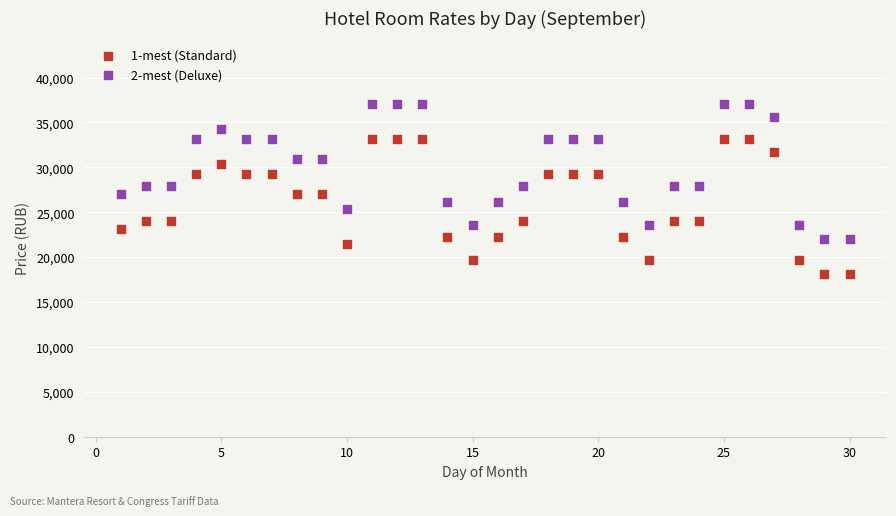

What are all the series names shown in the legend?

1-mest (Standard), 2-mest (Deluxe)